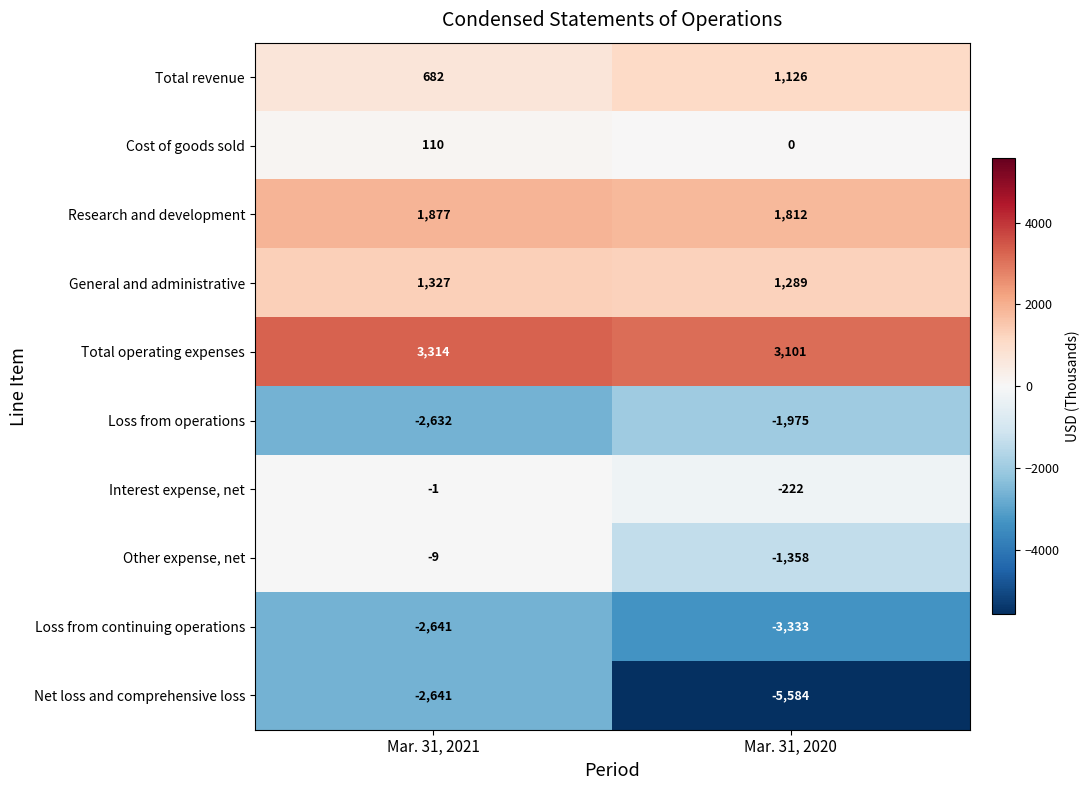

The value of General and administrative at Mar. 31, 2020 is 1289. True or false?

True